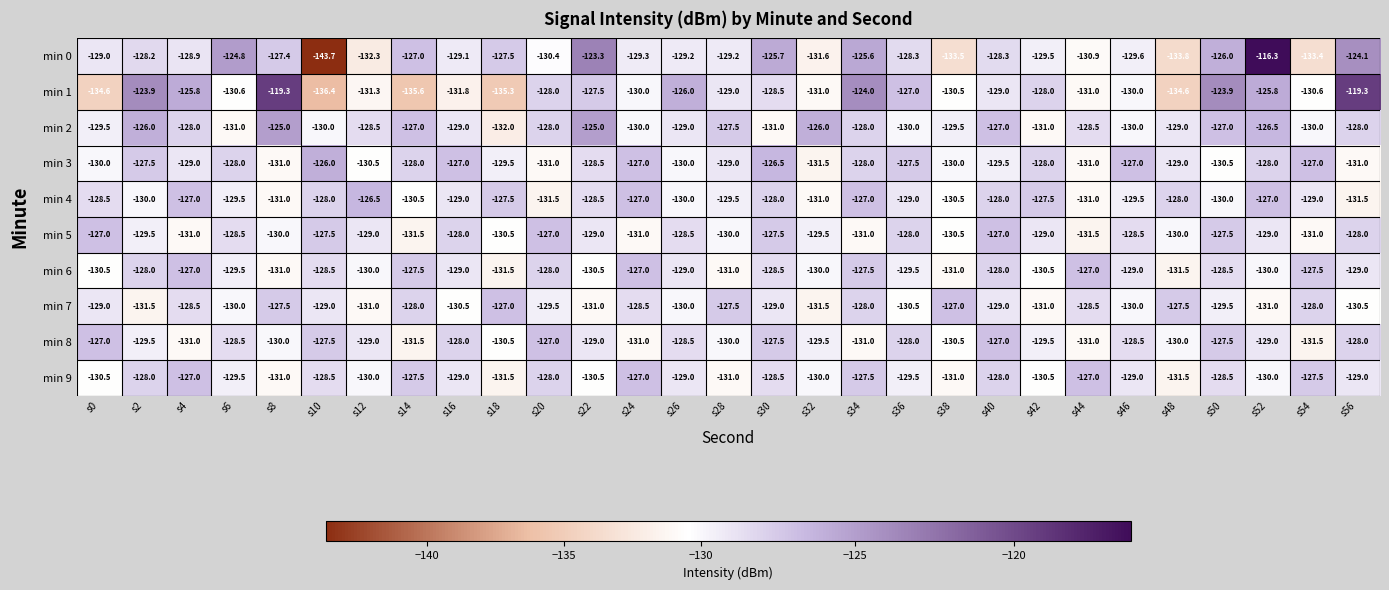

At which category does the chart reach its minimum across all series?

s10